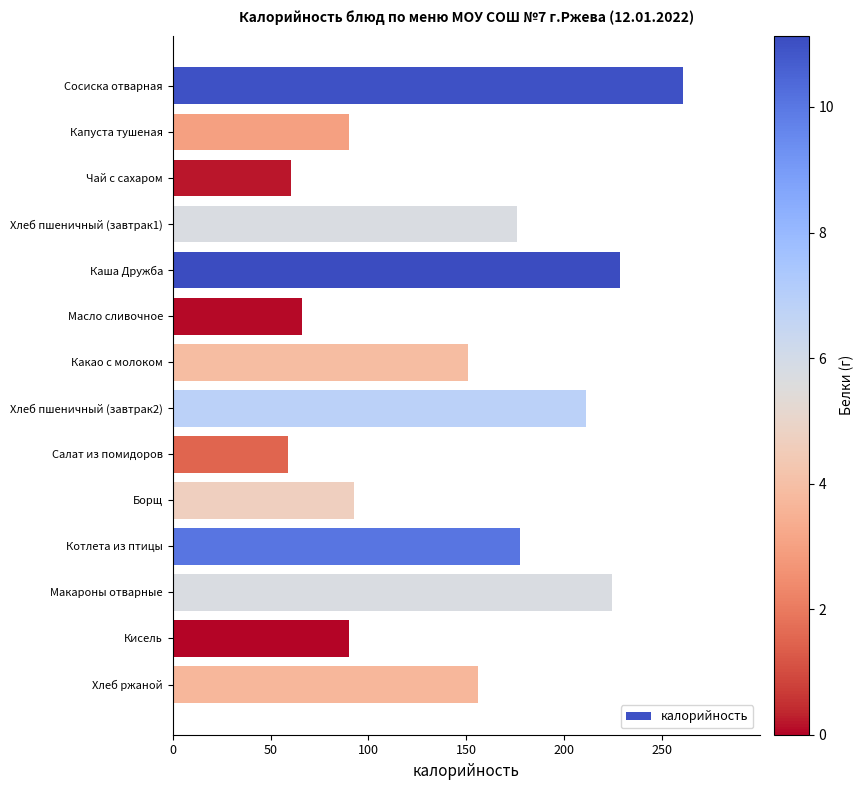

Does the chart contain any negative values?

No